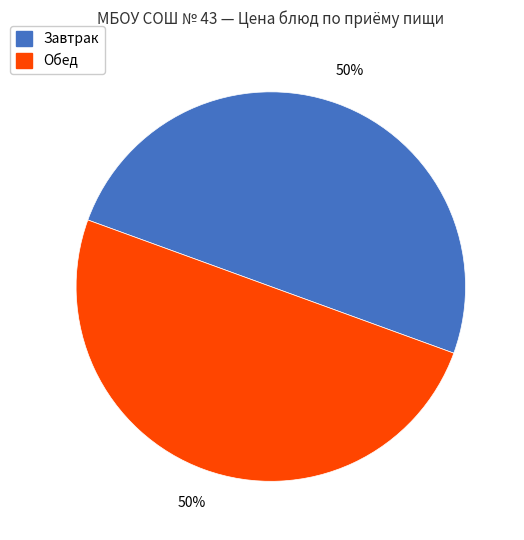

To the nearest percent, what is the average slice percentage?

50%